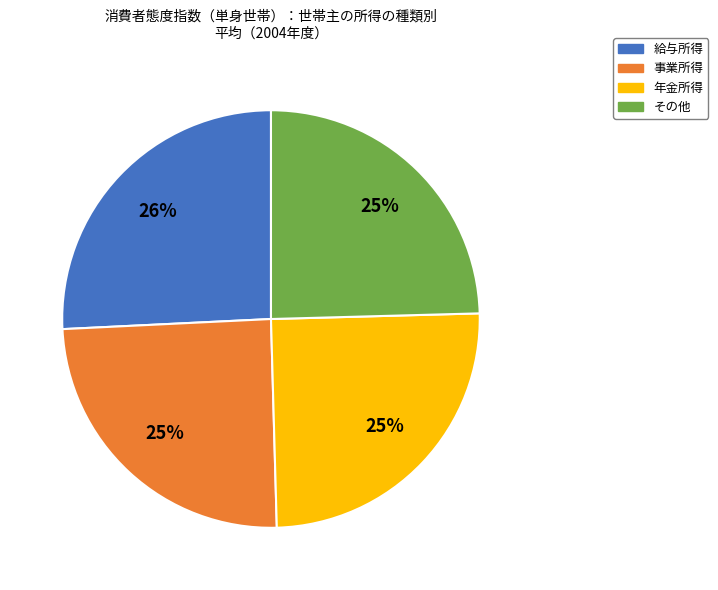

What is the ratio of the value at 年金所得 to the value at 給与所得?

1.0